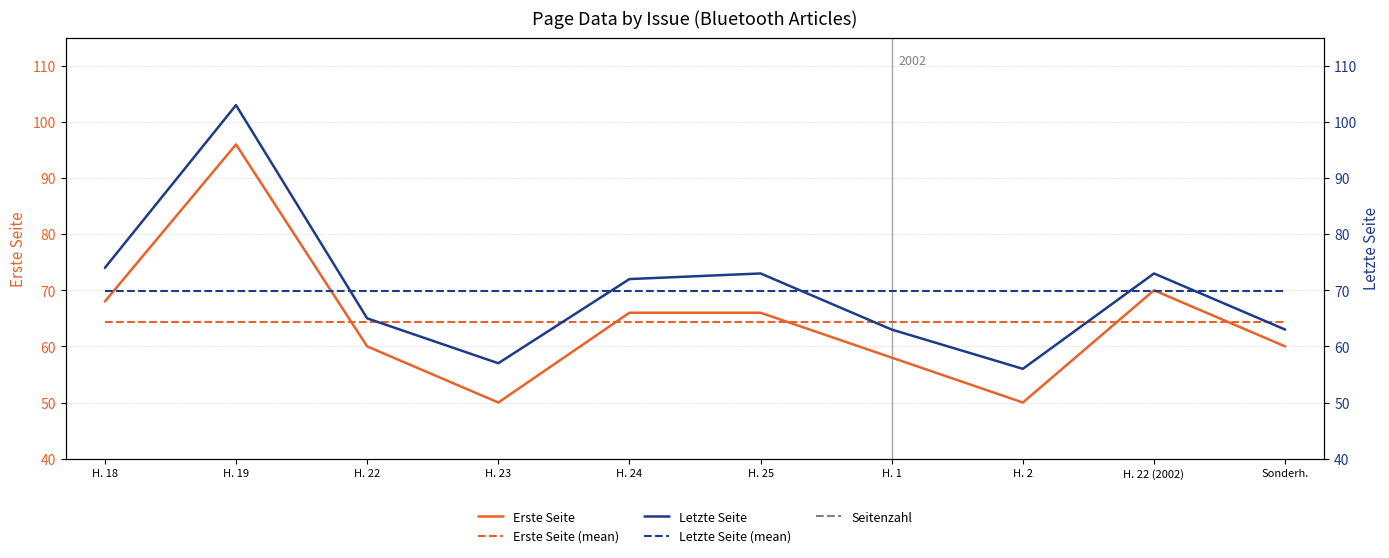

At which label does Erste Seite (mean) reach its minimum?

H. 18